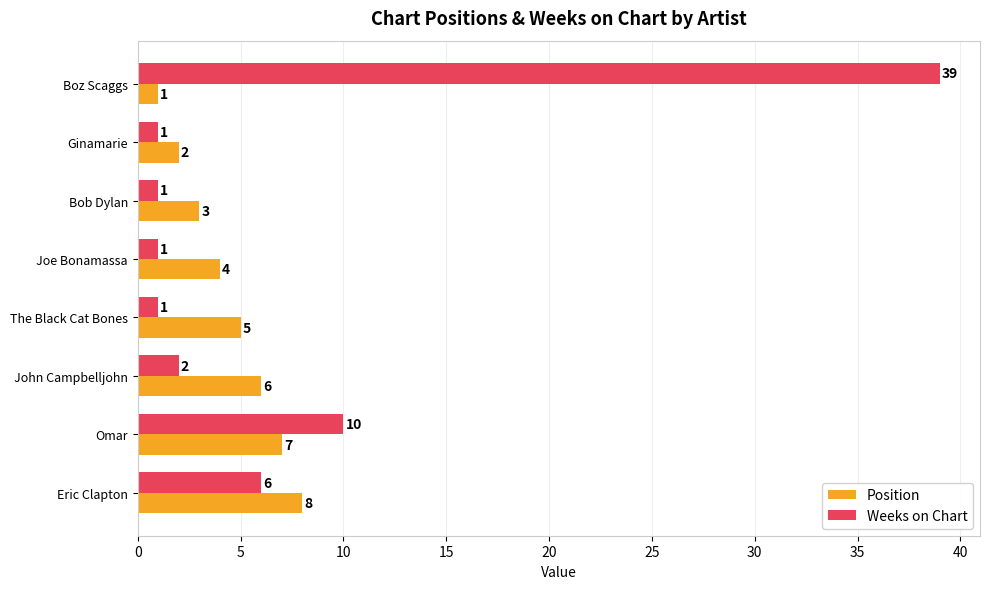

How many Position values are between 3 and 7?

5